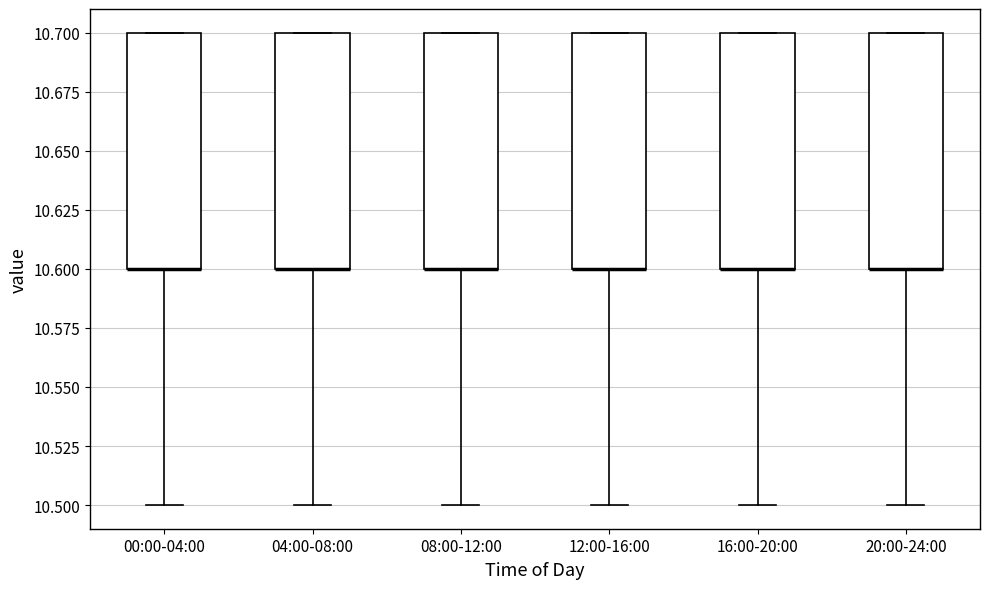

Where does the lower whisker of the box for 00:00-04:00 end on the y-axis? The values are not printed on the chart, so give them approximately, as read against the axis.

10.5